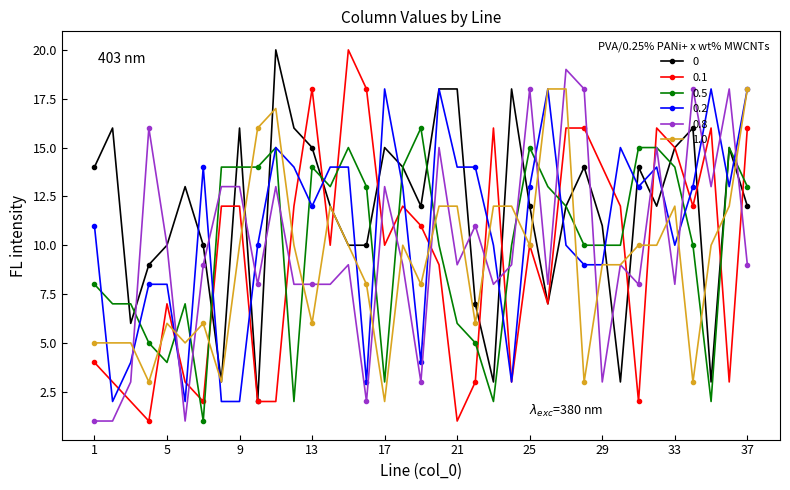

What is the maximum value shown in the chart?

20